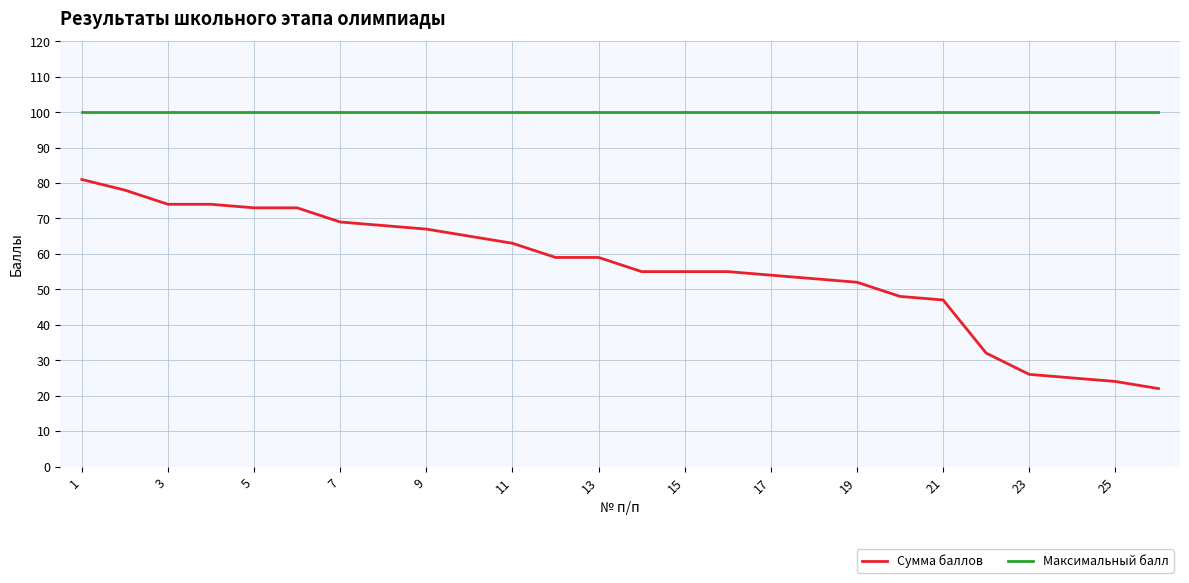

Rank the series by their maximum value, from highest to lowest.

Максимальный балл, Сумма баллов